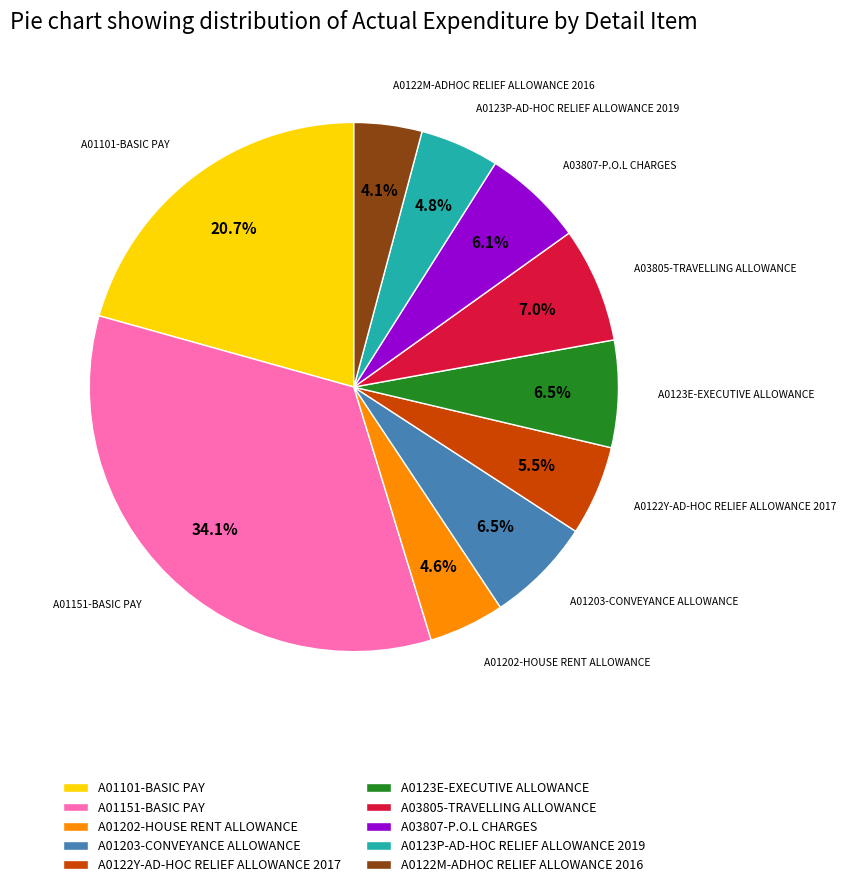

Is there any slice that represents more than half of the pie?

No